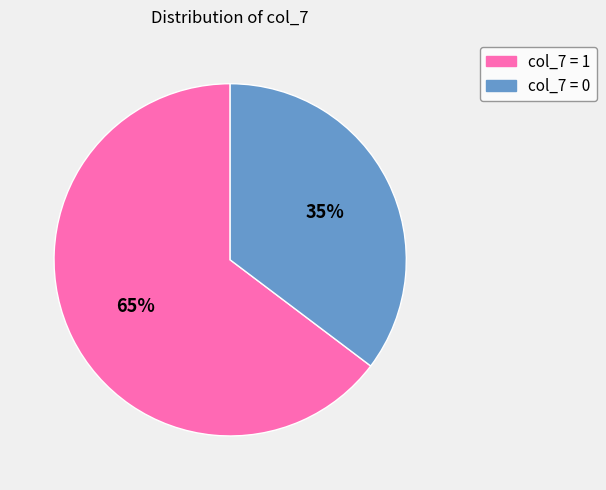

Combined, do col_7 = 0 and col_7 = 1 account for over 50%?

Yes